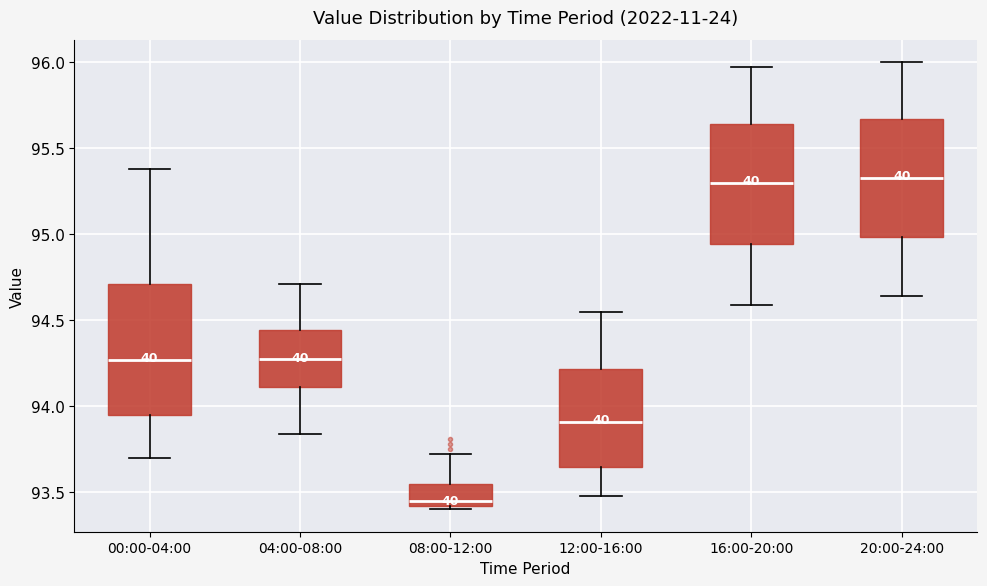

Reading left to right, read every box against the y-axis: the position of its median line, the range the box covers, and the ends of its whiskers. The values are not printed on the chart, so give them approximately, as read against the axis.

00:00-04:00: median 94.25, box 93.95 to 94.70, whiskers 93.70 to 95.40
04:00-08:00: median 94.30, box 94.10 to 94.45, whiskers 93.85 to 94.70
08:00-12:00: median 93.45, box 93.40 to 93.55, whiskers 93.40 (just below the box's lower edge) to 93.70
12:00-16:00: median 93.90, box 93.65 to 94.20, whiskers 93.50 to 94.55
16:00-20:00: median 95.30, box 94.95 to 95.65, whiskers 94.60 to 95.95
20:00-24:00: median 95.35, box 95.00 to 95.65, whiskers 94.65 to 96.00